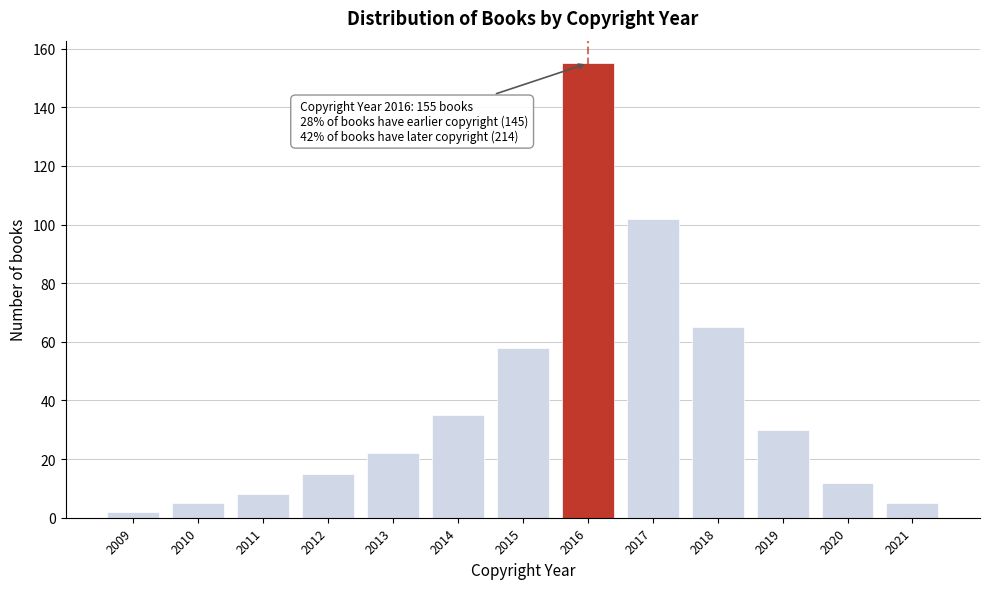

Reading right to left, what are all the values shown in this chart?

2021=5	2020=12	2019=30	2018=65	2017=102	2016=155	2015=58	2014=35	2013=22	2012=15	2011=8	2010=5	2009=2